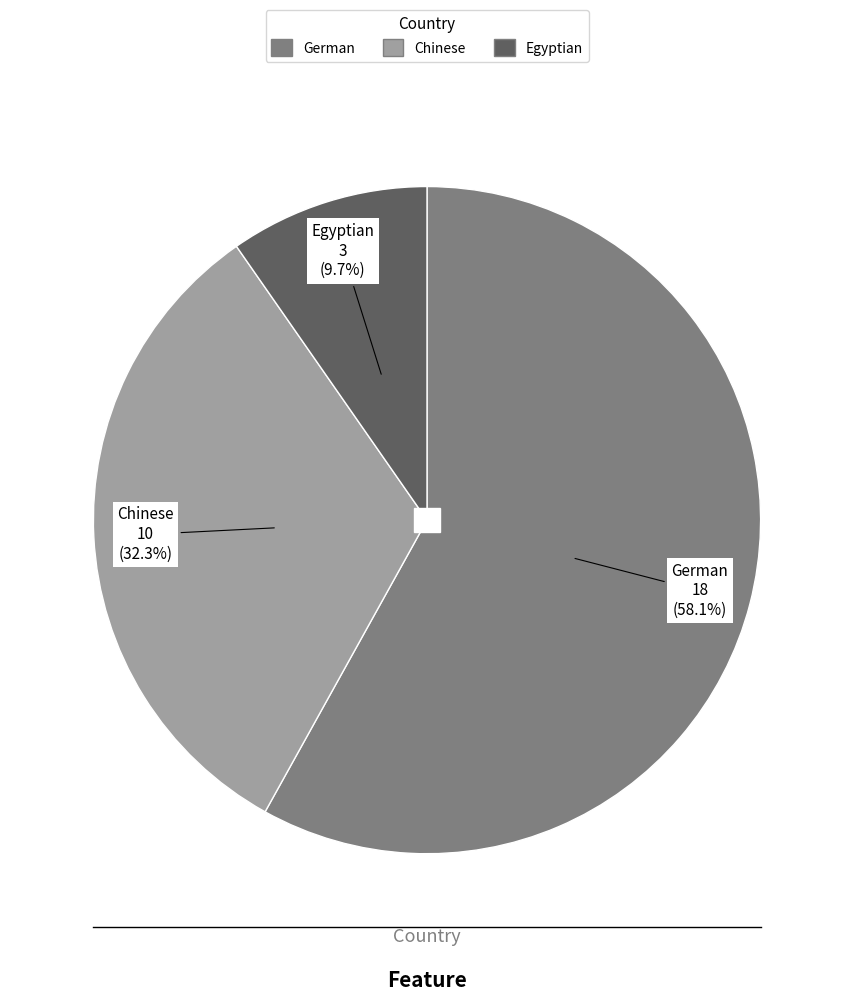

Which has a higher value, Chinese or German?

German